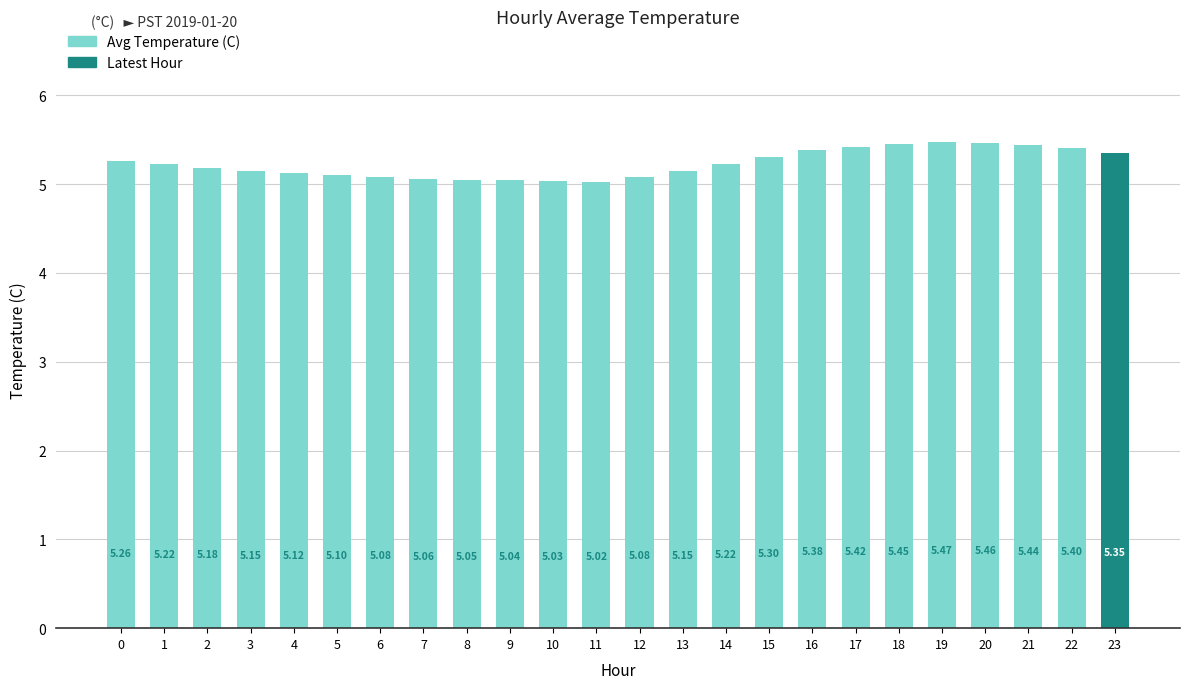

What is the difference between the second highest and minimum values?

0.4